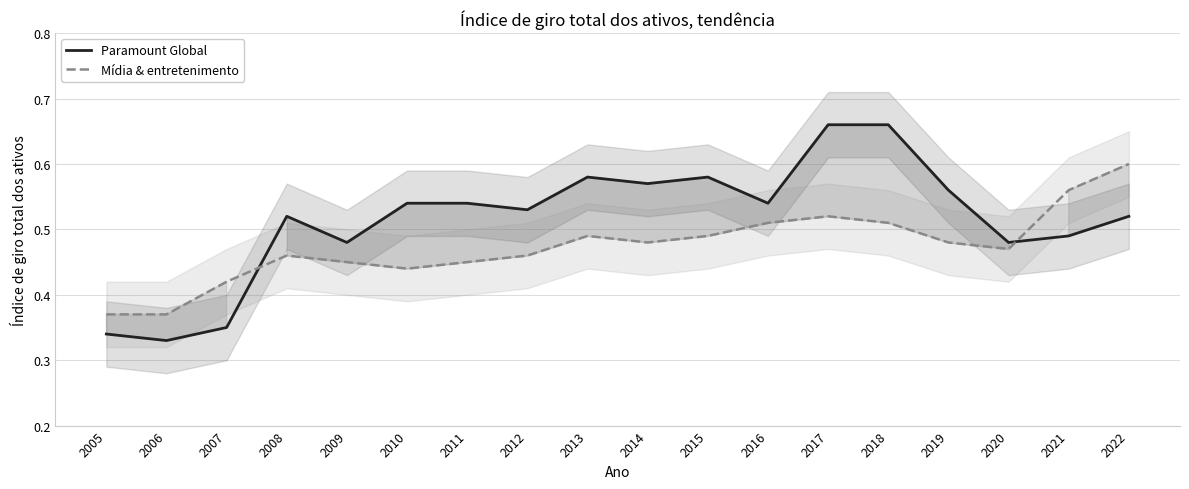

Is it true that Paramount Global equals 0.2 at 2013?

False